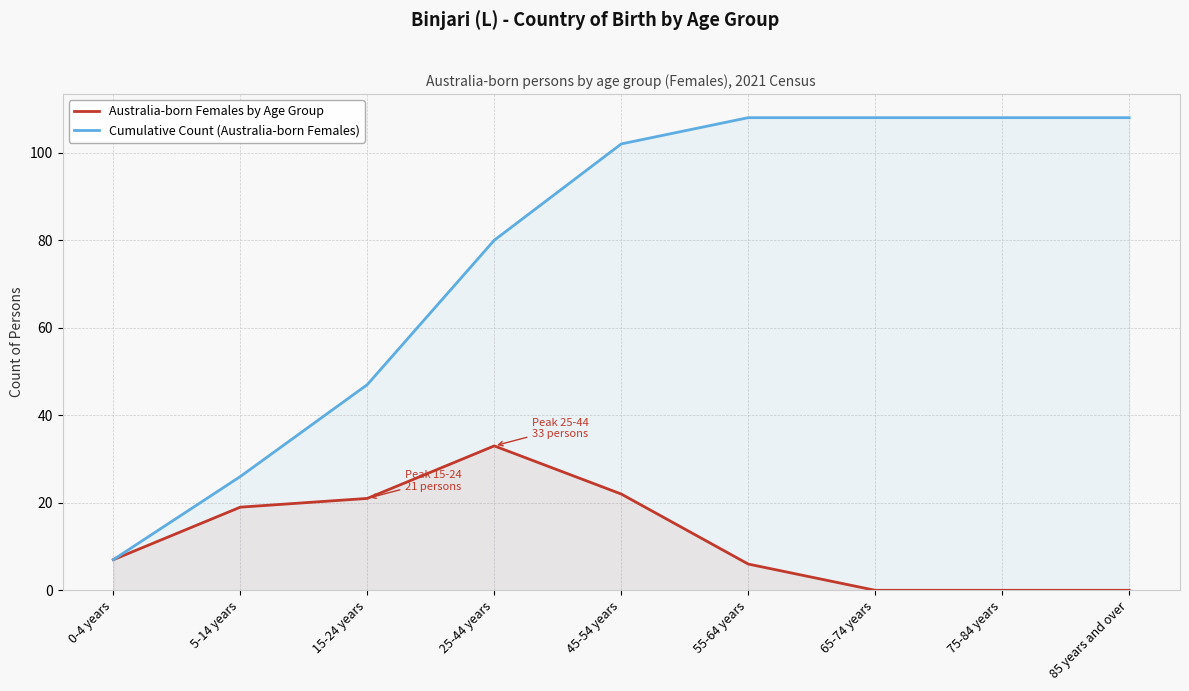

Reading right to left, what are all the values shown in this chart?

Australia-born Females by Age Group: 0	0	0	6	22	33	21	19	7
Cumulative Count (Australia-born Females): 108	108	108	108	102	80	47	26	7